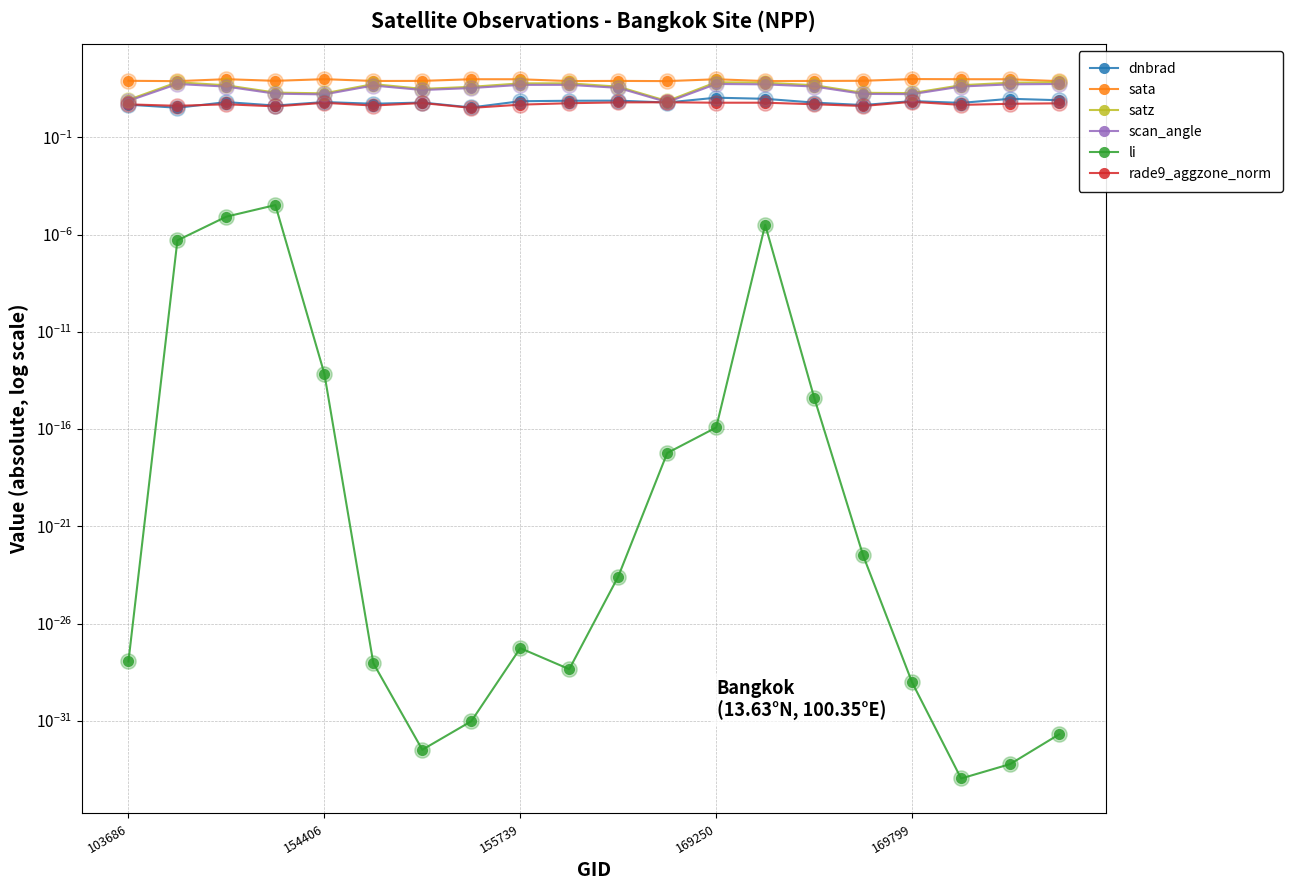

Which series reaches the maximum Y coordinate?

sata